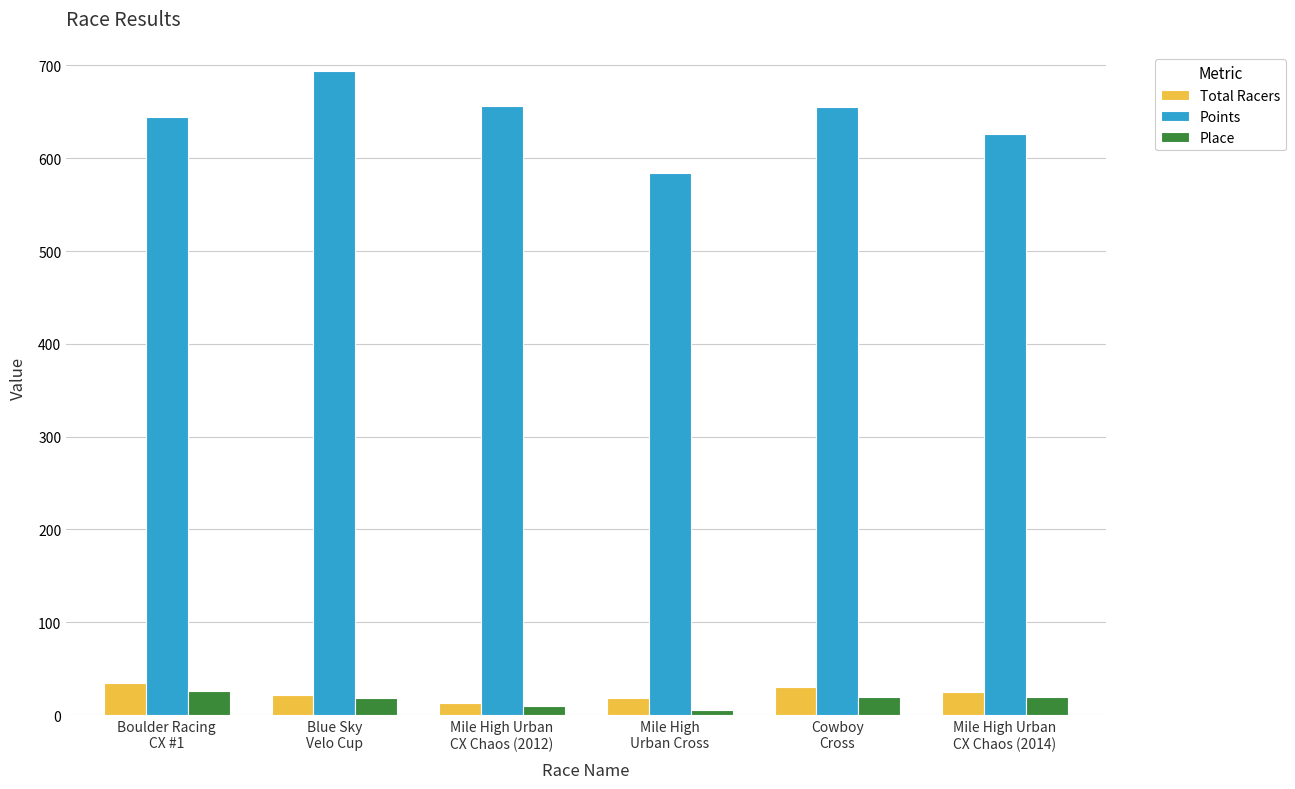

Which series has the largest range (max minus min)?

Points